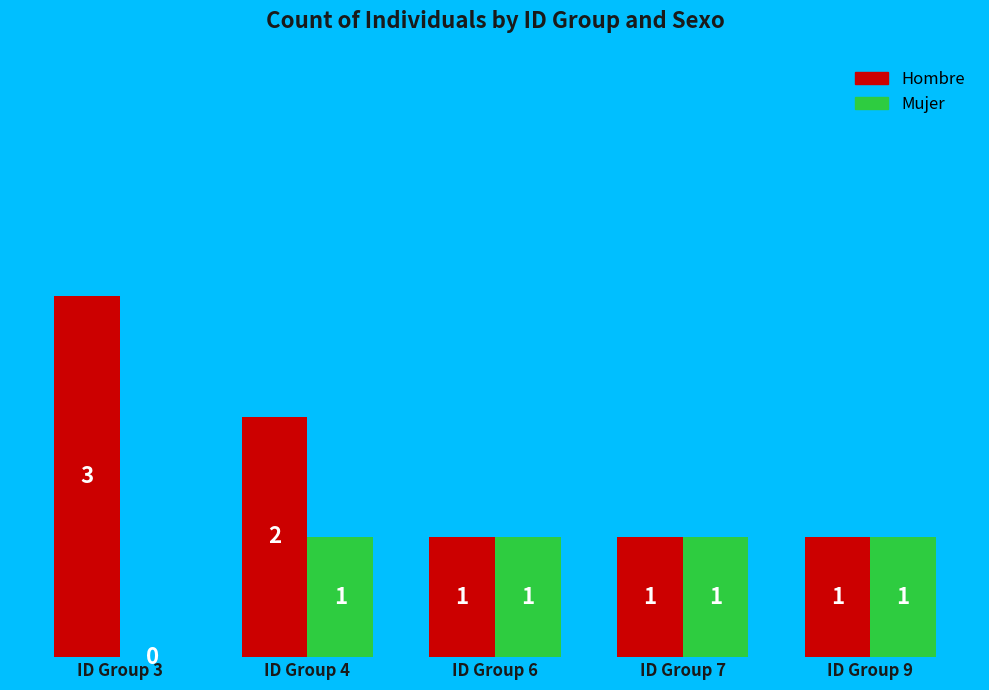

Which series has the largest total across all categories?

Hombre